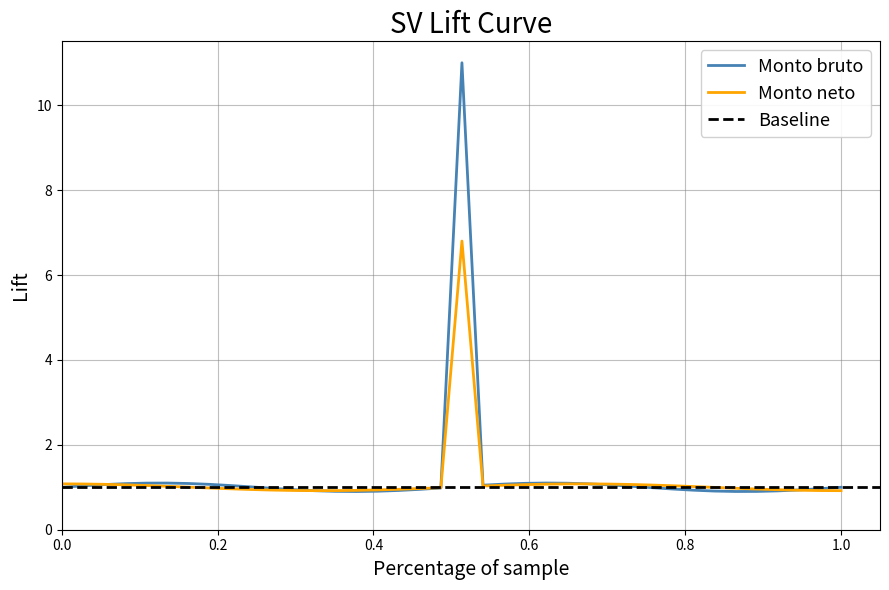

Reading right to left, transcribe all the data shown in this chart.

Monto bruto: 1.0	1.0	0.9	0.9	0.9	0.9	0.9	0.9	1.0	1.0	1.0	1.1	1.1	1.1	1.1	1.1	1.1	1.0	11.0	1.0	1.0	0.9	0.9	0.9	0.9	0.9	0.9	1.0	1.0	1.0	1.1	1.1	1.1	1.1	1.1	1.1	1.0	1.0
Monto neto: 0.9	0.9	0.9	0.9	1.0	1.0	1.0	1.0	1.0	1.1	1.1	1.1	1.1	1.1	1.1	1.1	1.0	1.0	6.8	1.0	1.0	1.0	0.9	0.9	0.9	0.9	0.9	0.9	0.9	1.0	1.0	1.0	1.0	1.0	1.1	1.1	1.1	1.1